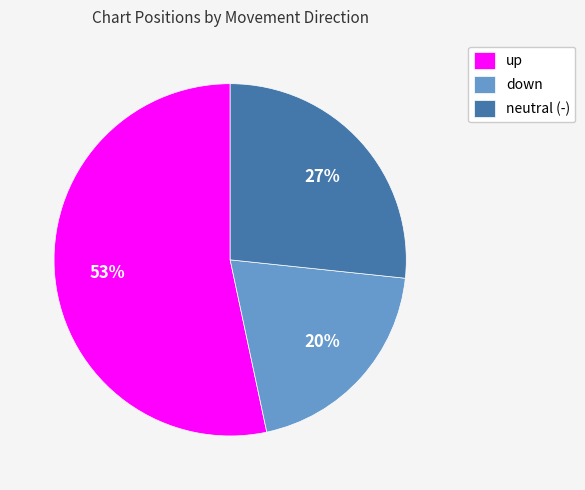

What percentage is the down slice, to the nearest percent?

20%